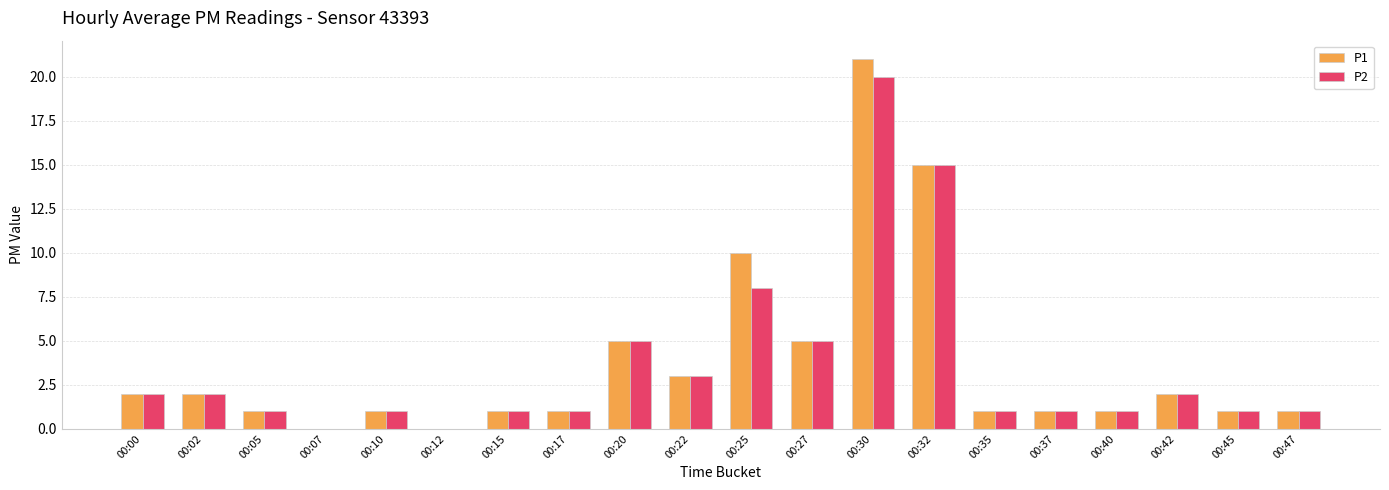

Which category has the highest value across all series?

00:30